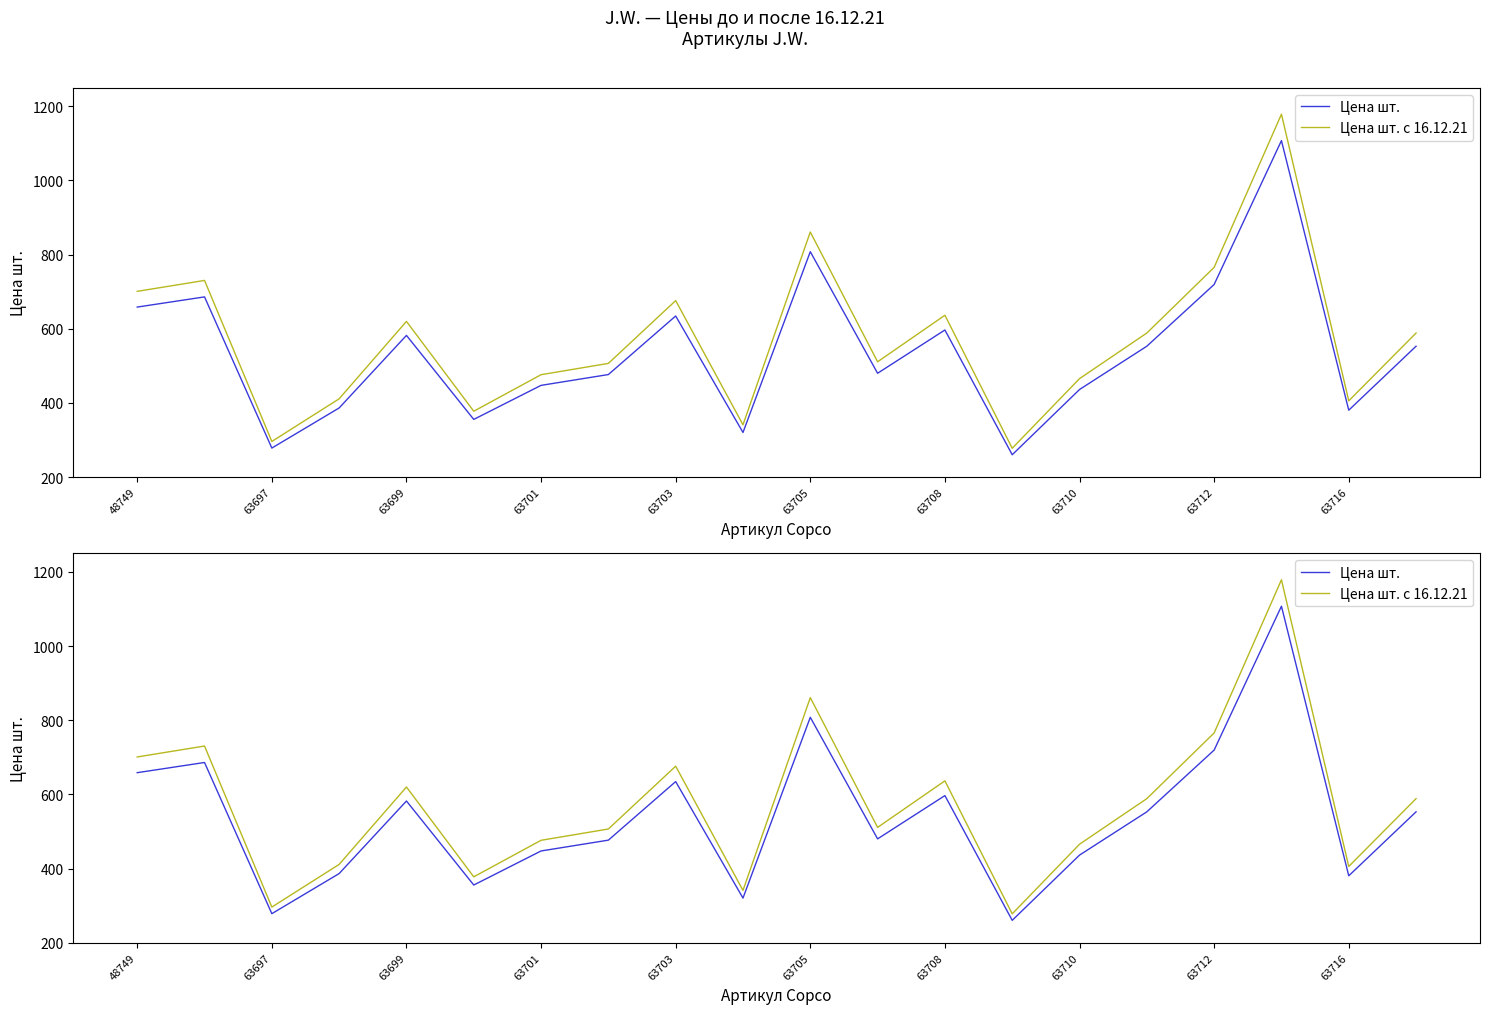

Rank the series by their maximum value, from lowest to highest.

Цена шт., Цена шт. с 16.12.21